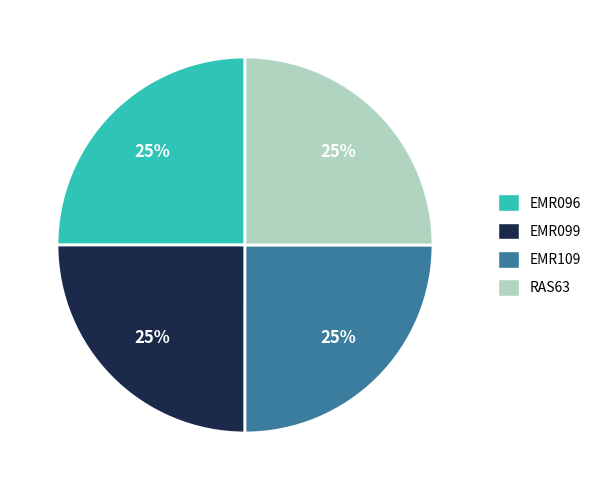

Is there any slice that represents more than half of the pie?

No